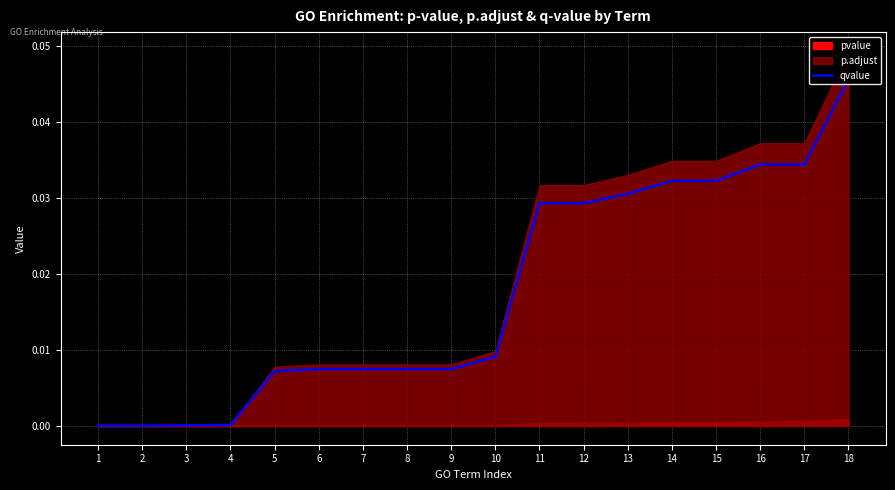

List the labels in order of value, largest first.

18, 16, 17, 14, 15, 13, 11, 12, 10, 6, 7, 8, 9, 5, 4, 3, 1, 2